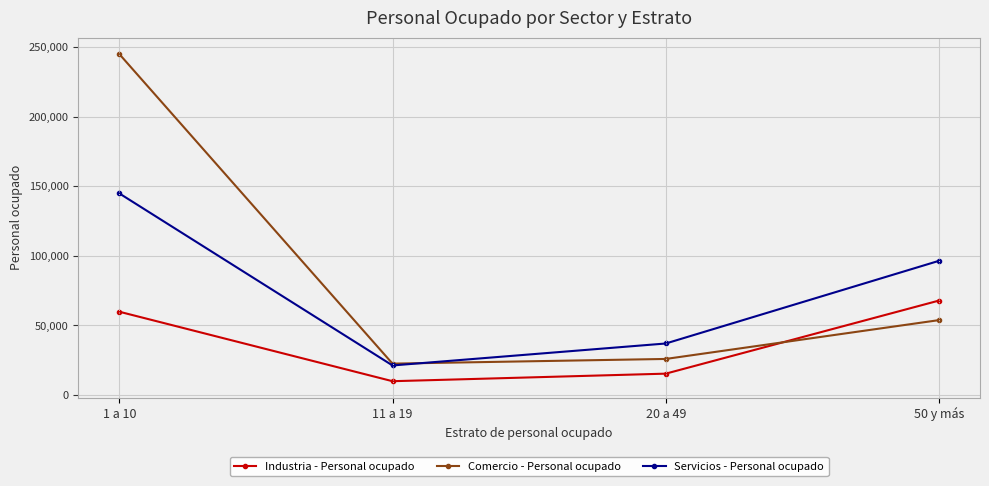

What is the average value of the Servicios - Personal ocupado series?

74833